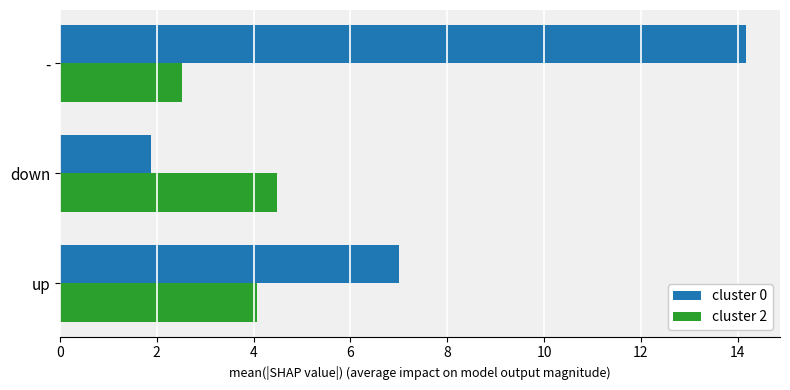

What is the sum of the cluster 2 values at - and up?

6.6